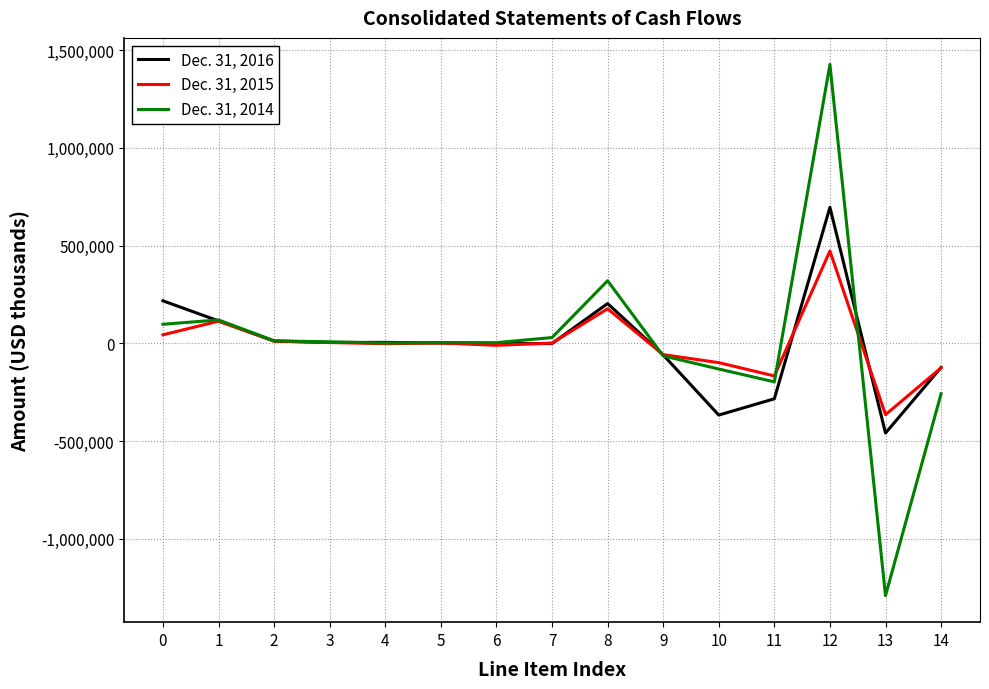

Is it true that Dec. 31, 2015 equals 1863 at 7?

True